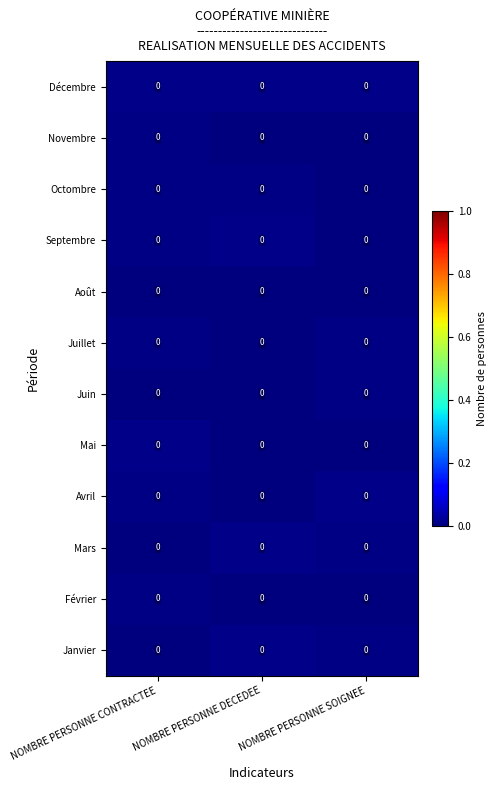

Is the value of Novembre at NOMBRE PERSONNE DECEDEE greater than the value of Mai at NOMBRE PERSONNE SOIGNEE?

No